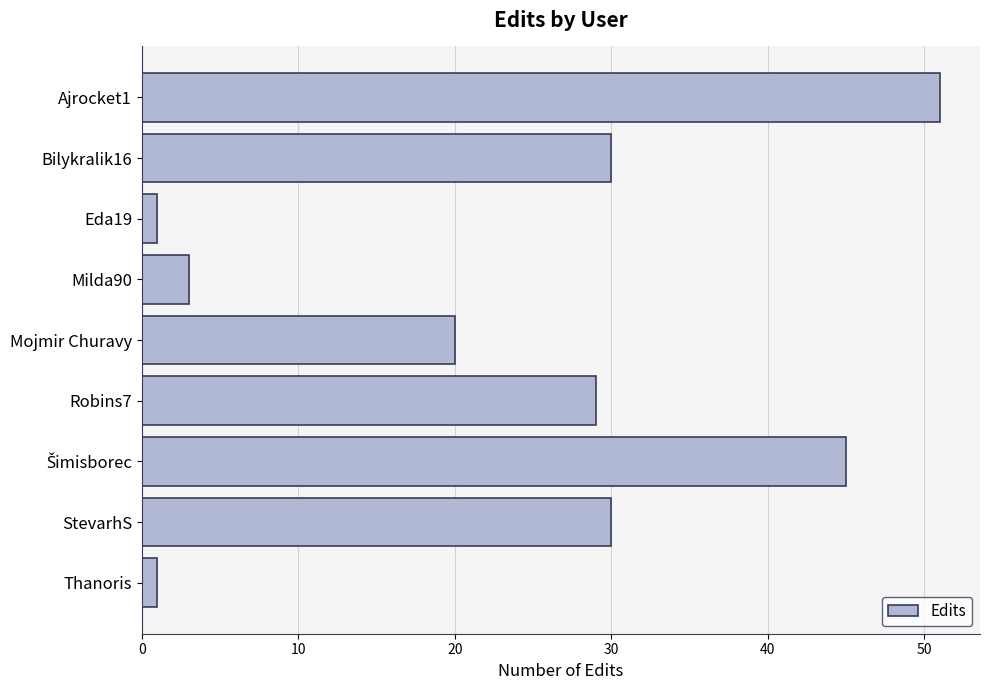

At which label is the value closest to 26?

Robins7